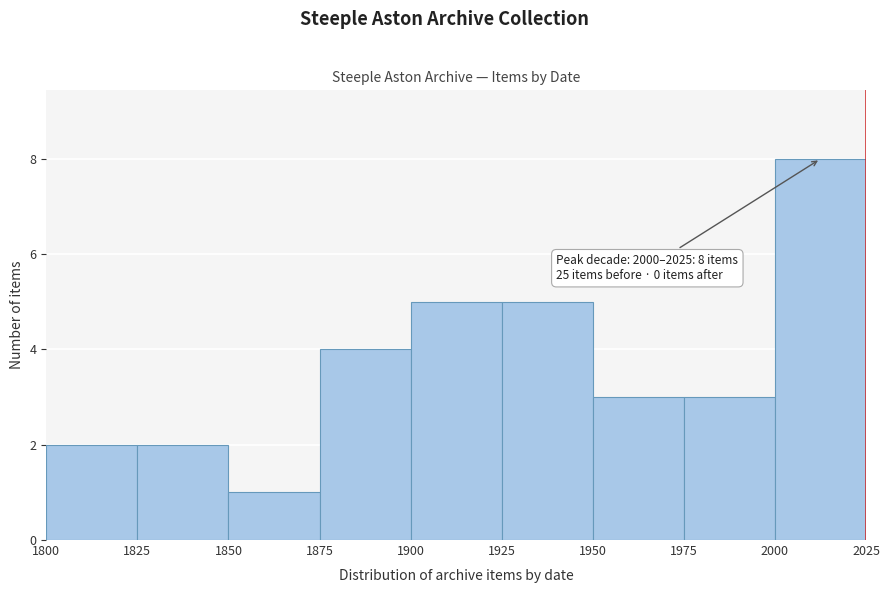

Which range on the x-axis has the tallest bar?

2000 to 2025